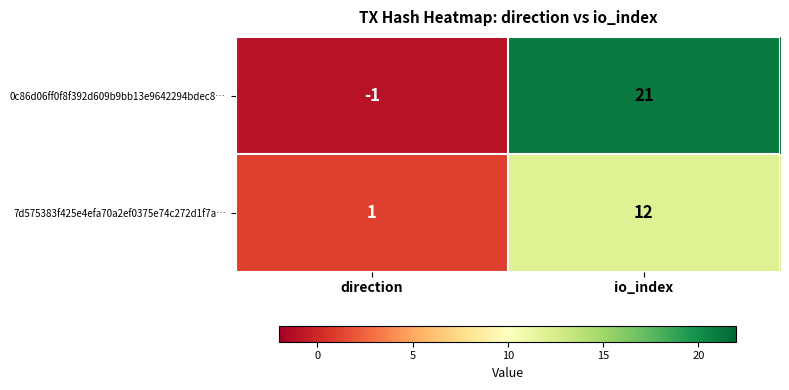

Rank the series by their average value, from lowest to highest.

7d575383f425e4efa70a2ef0375e74c272d1f7a…, 0c86d06ff0f8f392d609b9bb13e9642294bdec8…